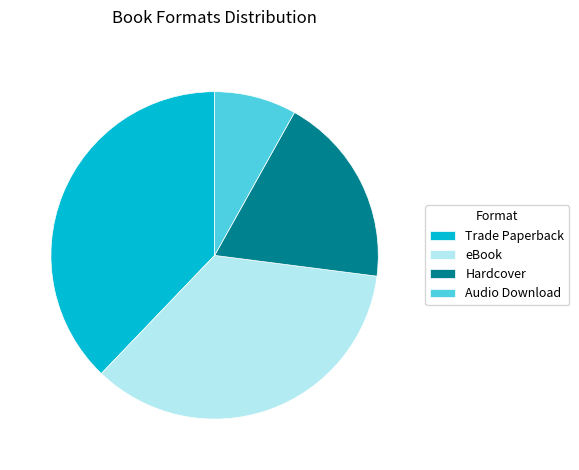

The Hardcover slice represents 29% of the pie. True or false?

False